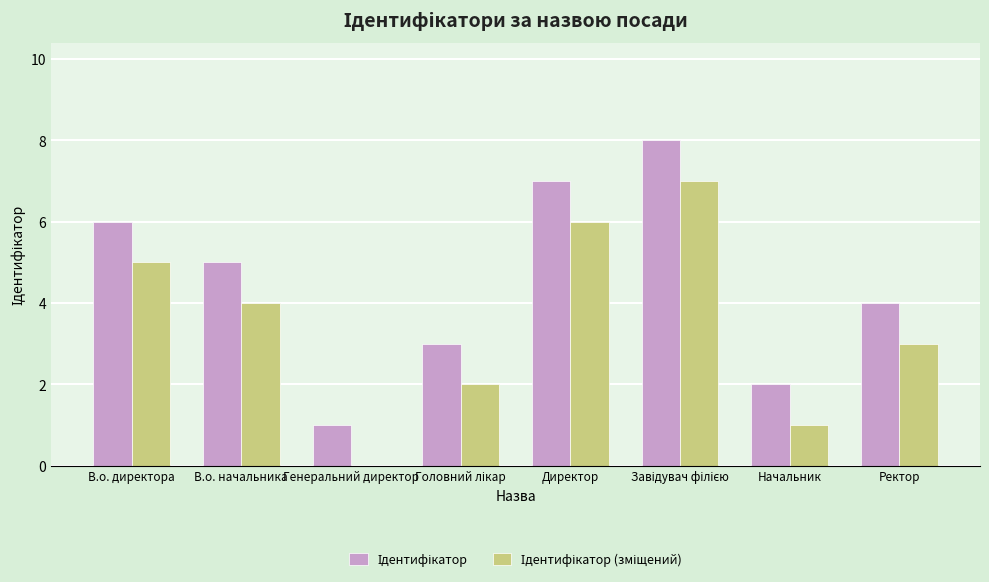

Are the bars horizontal?

No